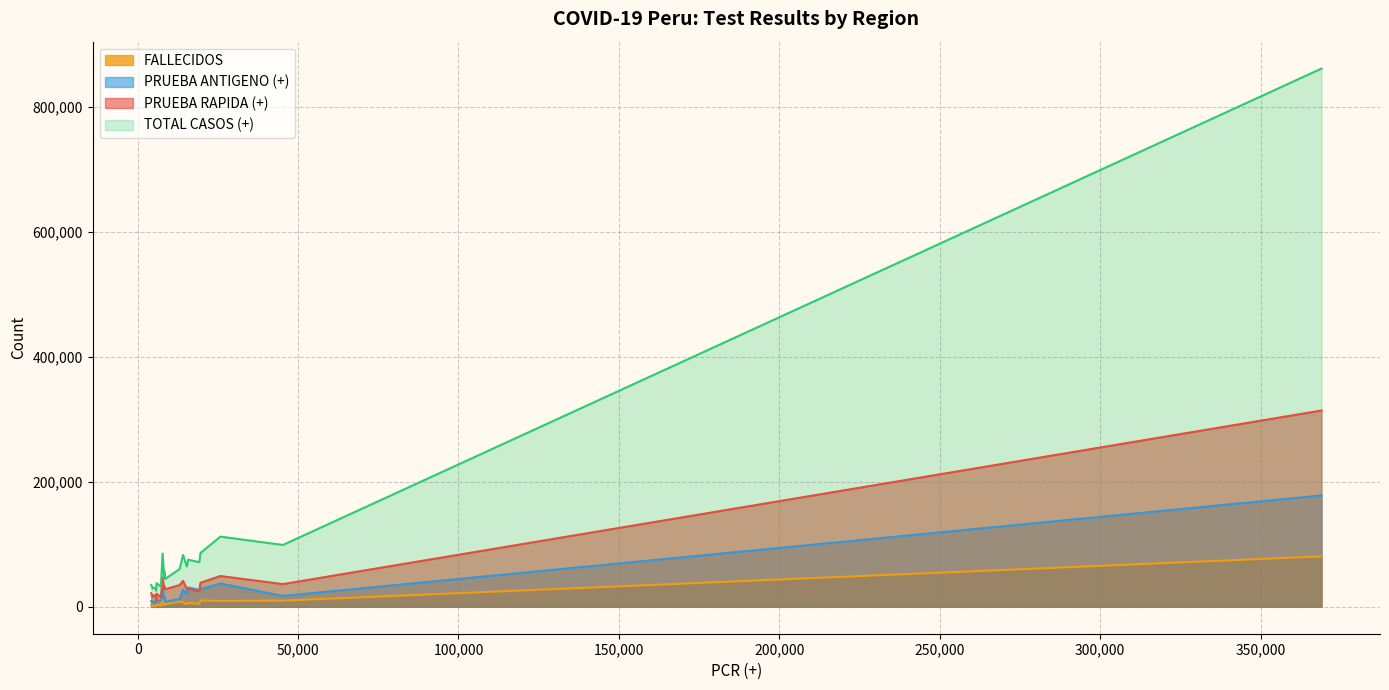

Rank the series by their maximum value, from highest to lowest.

TOTAL CASOS (+), PRUEBA RAPIDA (+), PRUEBA ANTIGENO (+), FALLECIDOS